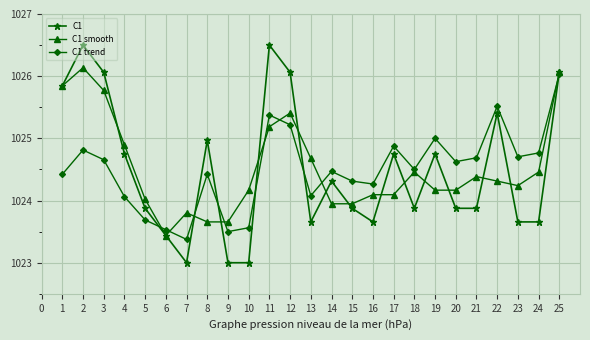

What is the value of the C1 point at the 3rd from the left?

1026.1